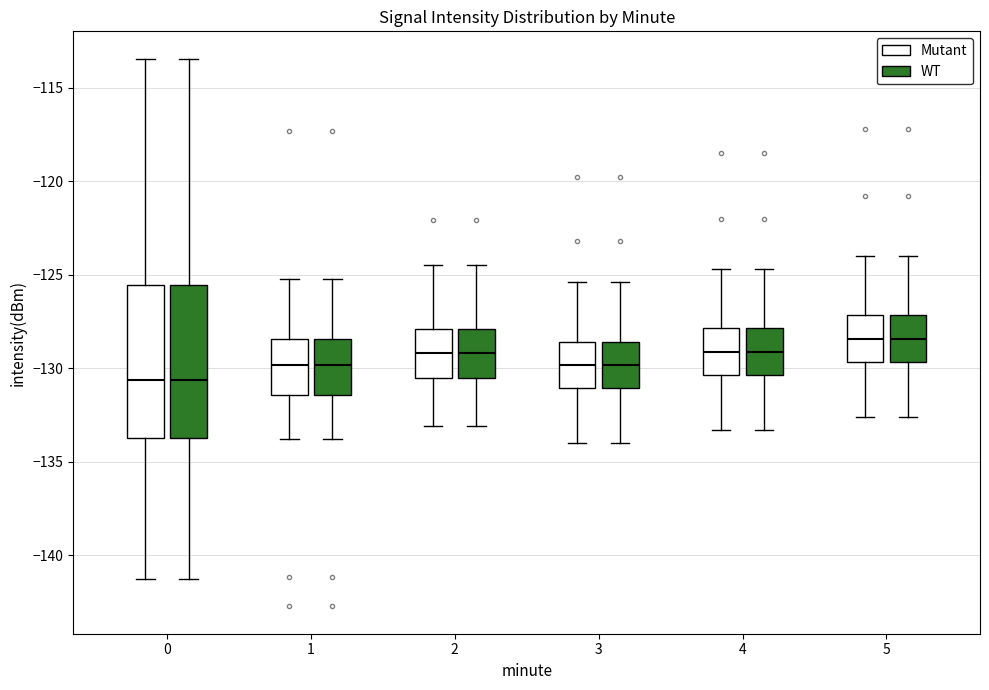

Where does the median line of the box for 5 (WT) sit on the y-axis? The values are not printed on the chart, so give them approximately, as read against the axis.

-128.5